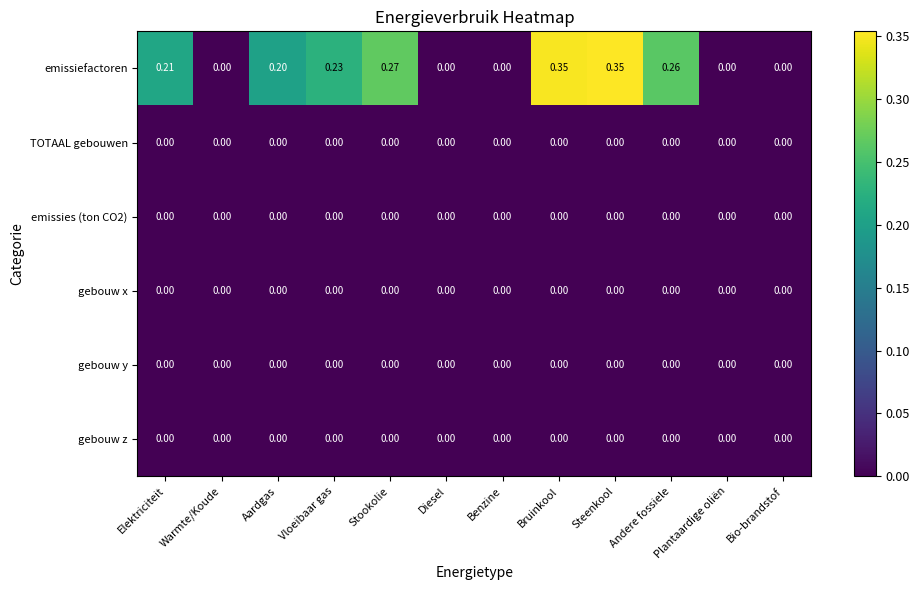

Between Vloeibaar gas and Bruinkool, which series saw the biggest shift?

emissiefactoren